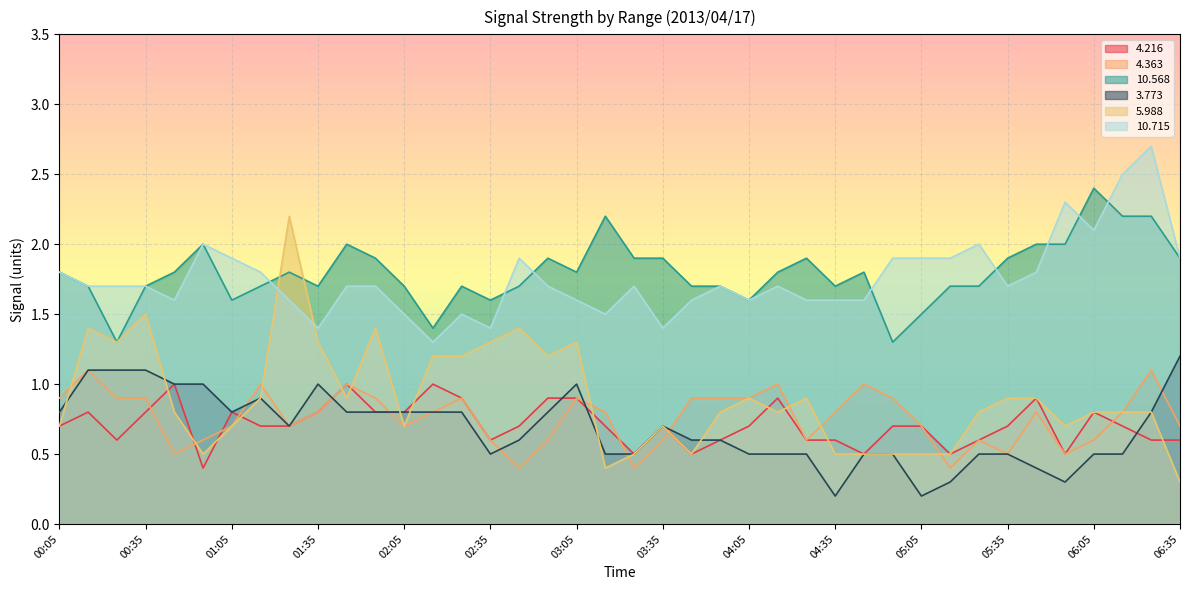

The   3.773 series shows 0.8 at 02:05. True or false?

True